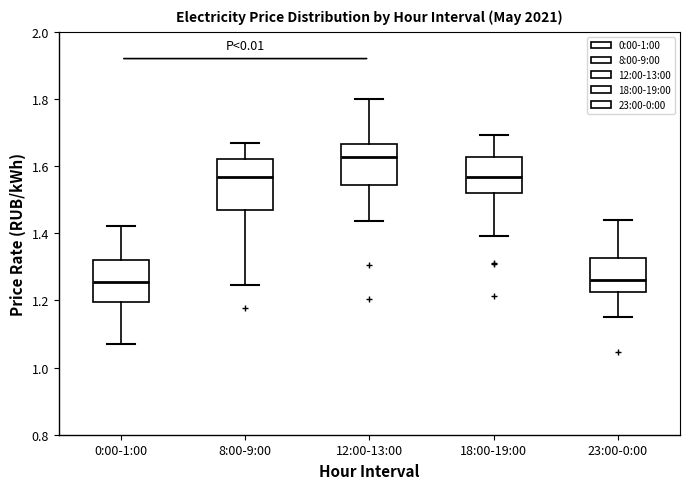

Reading left to right, read every box against the y-axis: the position of its median line, the range the box covers, and the ends of its whiskers. The values are not printed on the chart, so give them approximately, as read against the axis.

0:00-1:00: median 1.26, box 1.20 to 1.32, whiskers 1.06 to 1.42
8:00-9:00: median 1.56, box 1.46 to 1.62, whiskers 1.24 to 1.66
12:00-13:00: median 1.62, box 1.54 to 1.66, whiskers 1.44 to 1.80
18:00-19:00: median 1.56, box 1.52 to 1.62, whiskers 1.40 to 1.70
23:00-0:00: median 1.26, box 1.22 to 1.32, whiskers 1.16 to 1.44